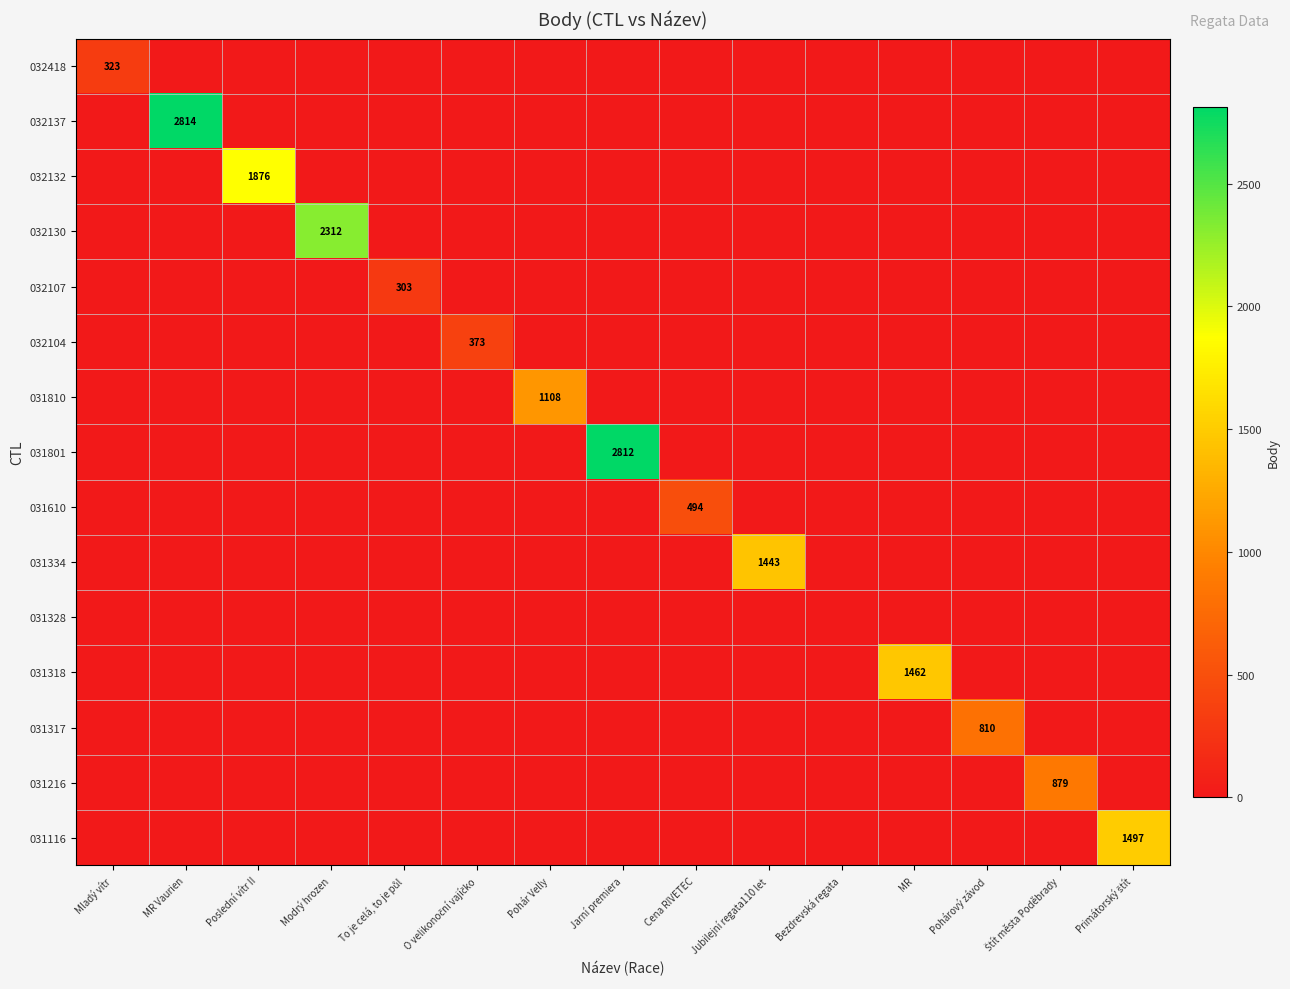

Rank the series by their maximum value, from lowest to highest.

031328, 032107, 032418, 032104, 031610, 031317, 031216, 031810, 031334, 031318, 031116, 032132, 032130, 031801, 032137